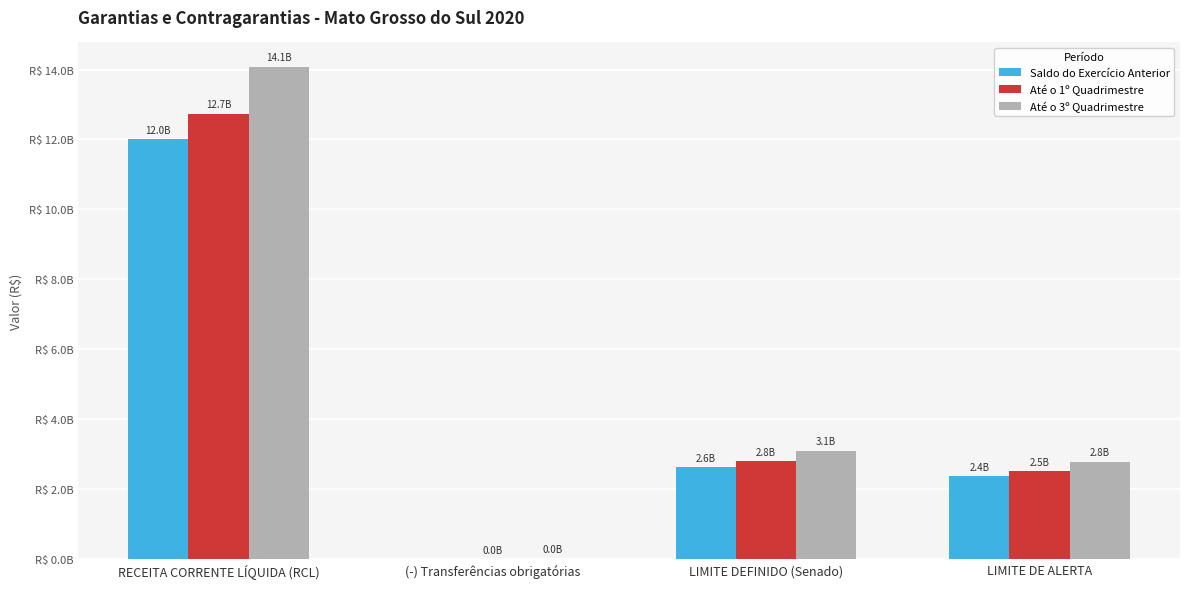

Is it true that Até o 3º Quadrimestre equals 2785789258.7 at LIMITE DE ALERTA?

True